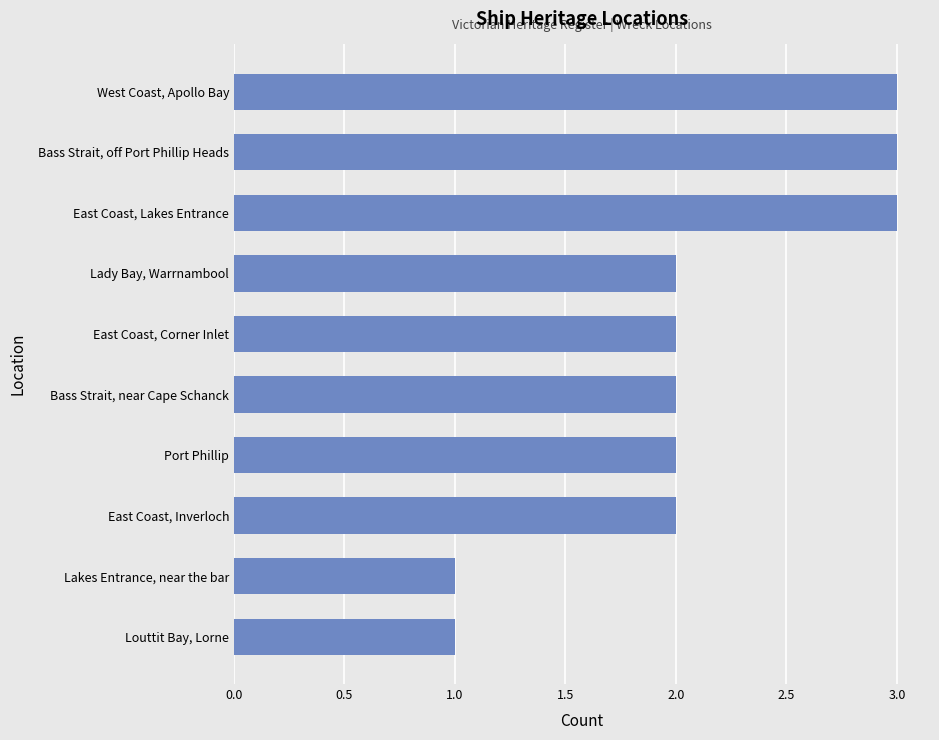

What is the label of the 6th bar from the bottom?

East Coast, Corner Inlet